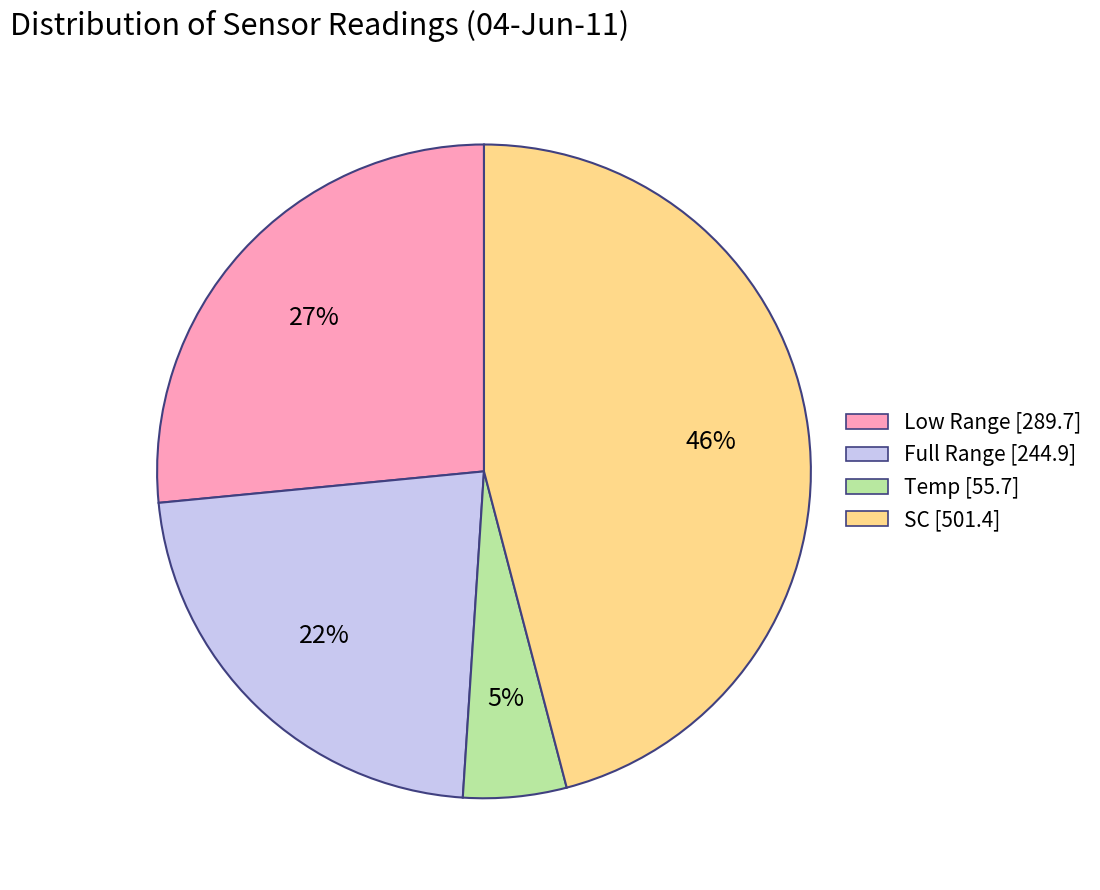

Does any single category account for the majority?

No